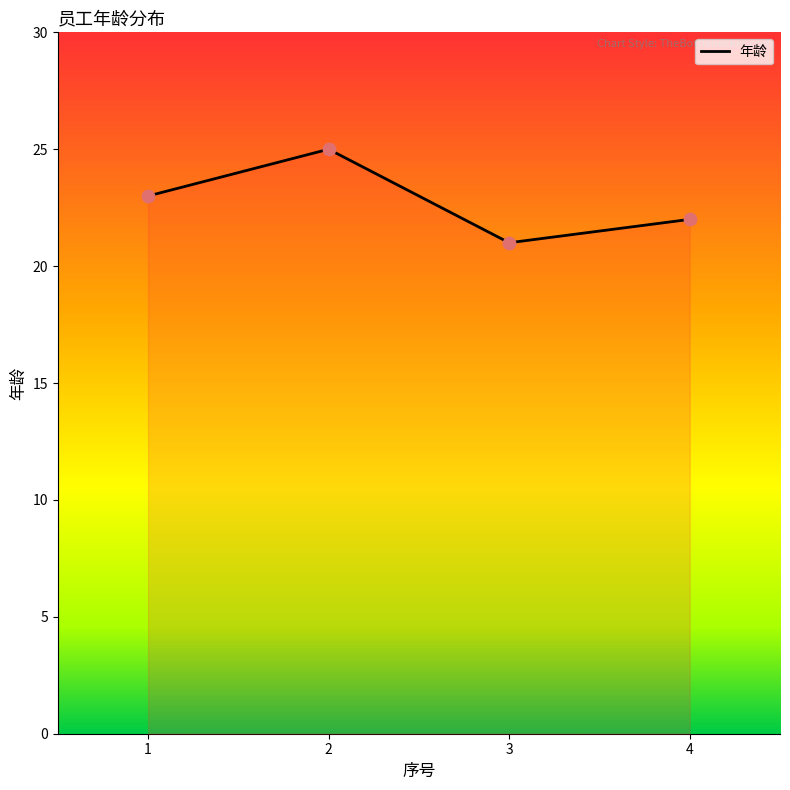

Approximately how many times larger is the value at 1 compared to 4?

1.0